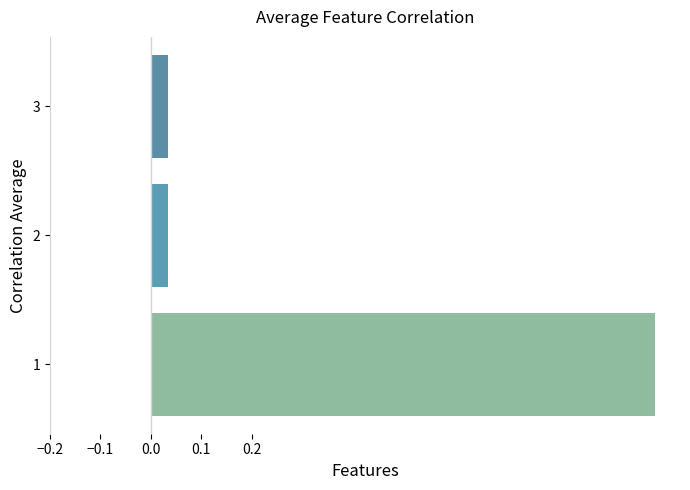

What is the maximum value shown in the chart?

1.0